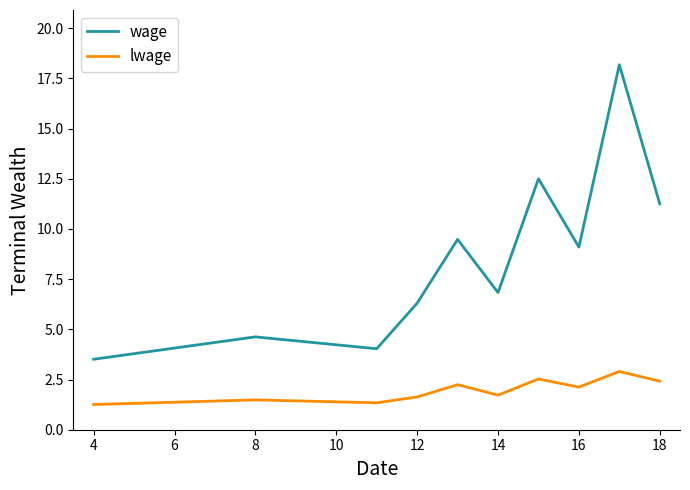

What is the highest value of the wage series?

18.2